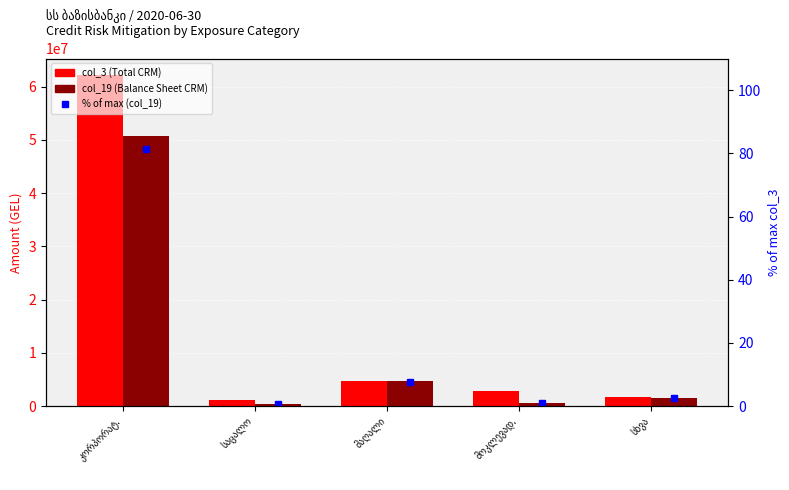

Which series has the largest total across all categories?

col_3 (Total CRM)